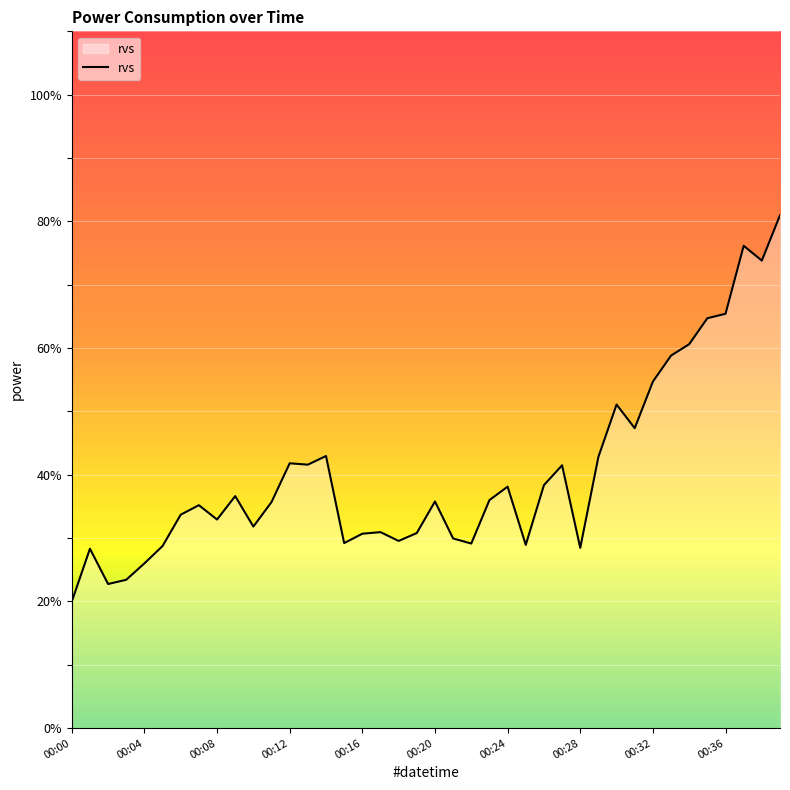

What is the smallest value displayed?

20.0